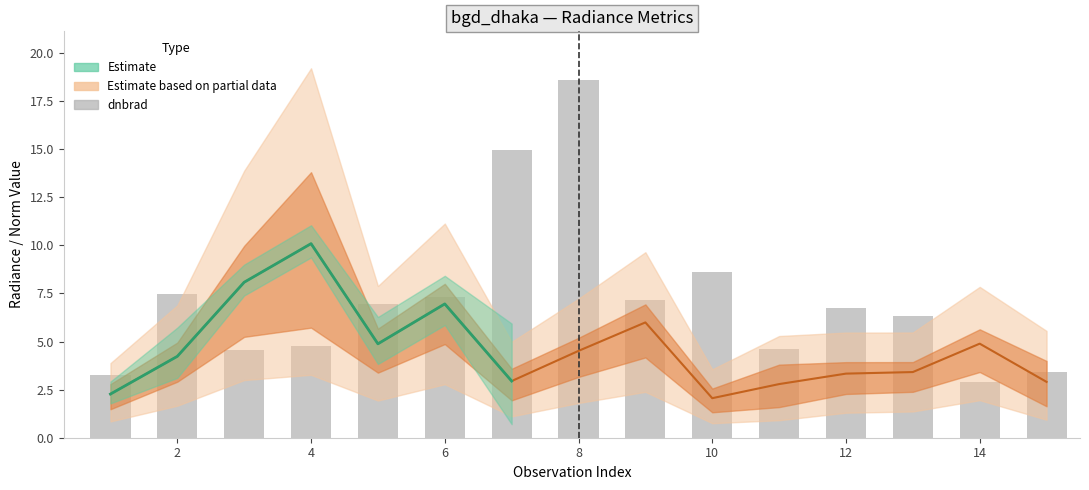

Is it true that the value at 14 is 1.8?

False